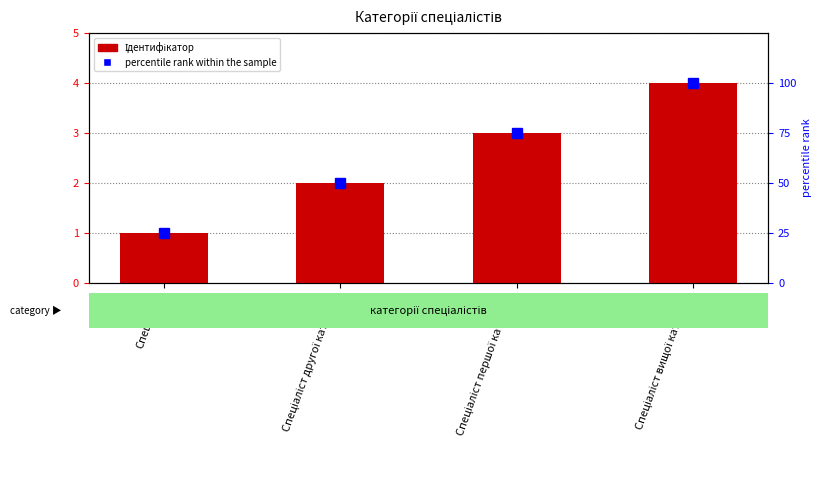

Rank the series by their average value, from highest to lowest.

percentile rank within the sample, Ідентифікатор